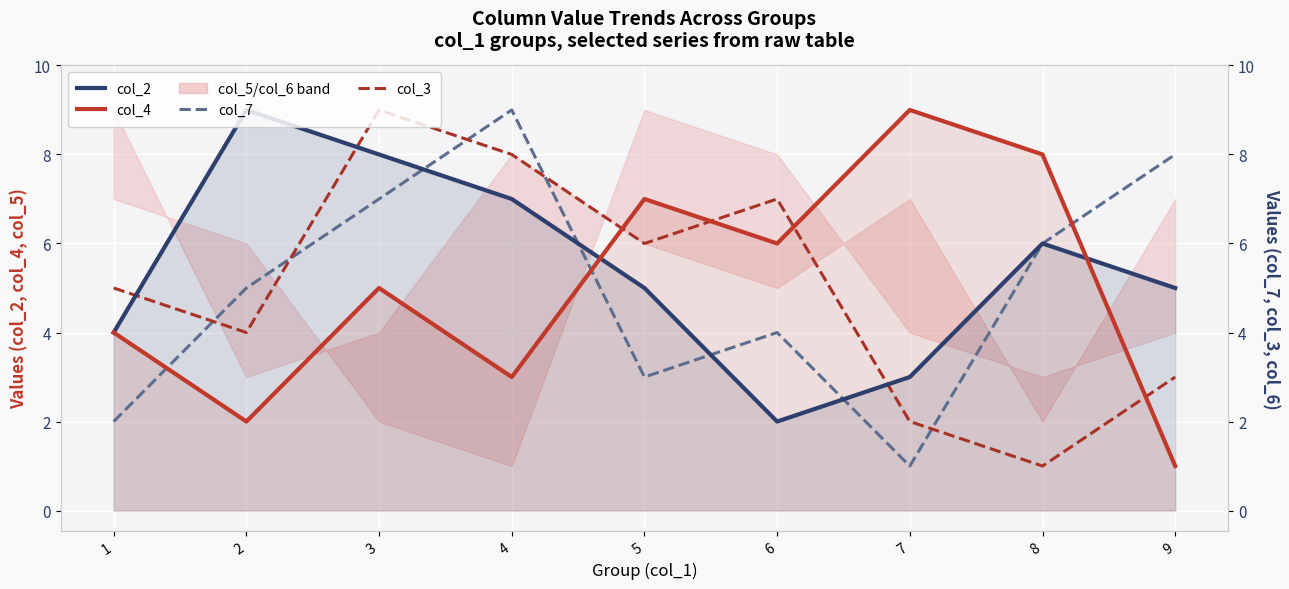

What is the difference between the col_7 (mid-navy) values at 8 and 1?

4